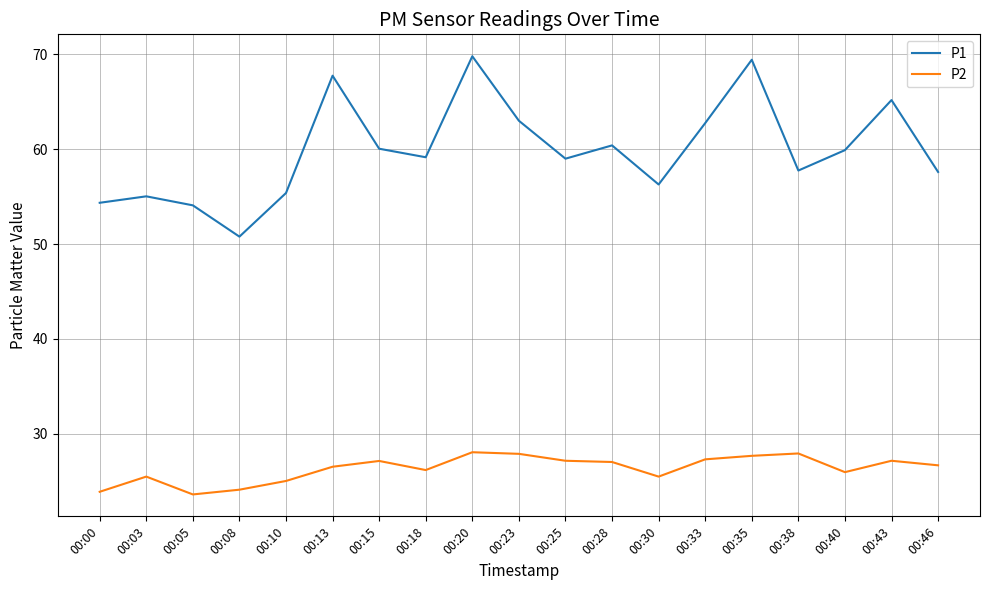

The value of P2 at 00:35 is 18.9. True or false?

False